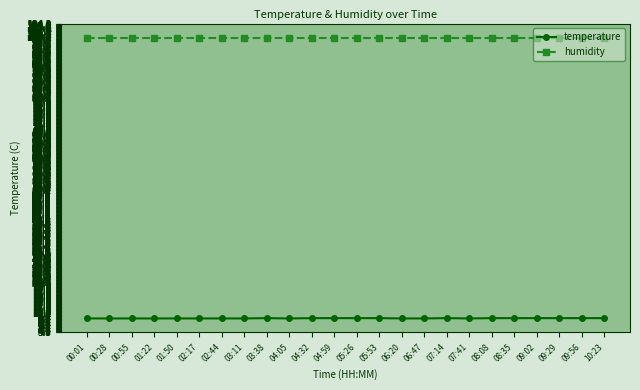

What is the total value across all series at 05:53?

108.3